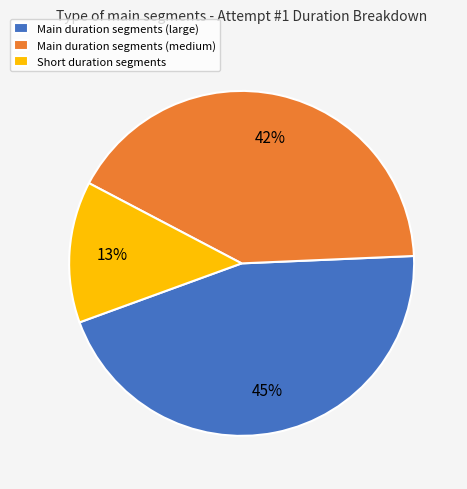

Is there any slice that represents more than half of the pie?

No